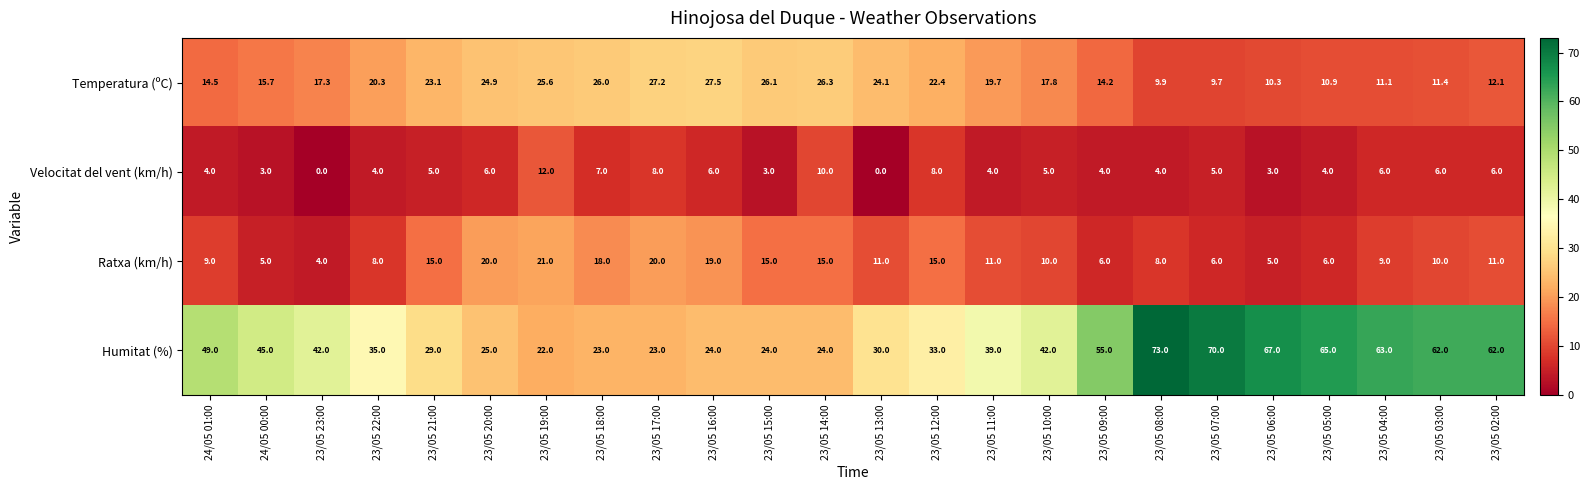

What is the sum of all Temperatura (ºC) values?

448.1